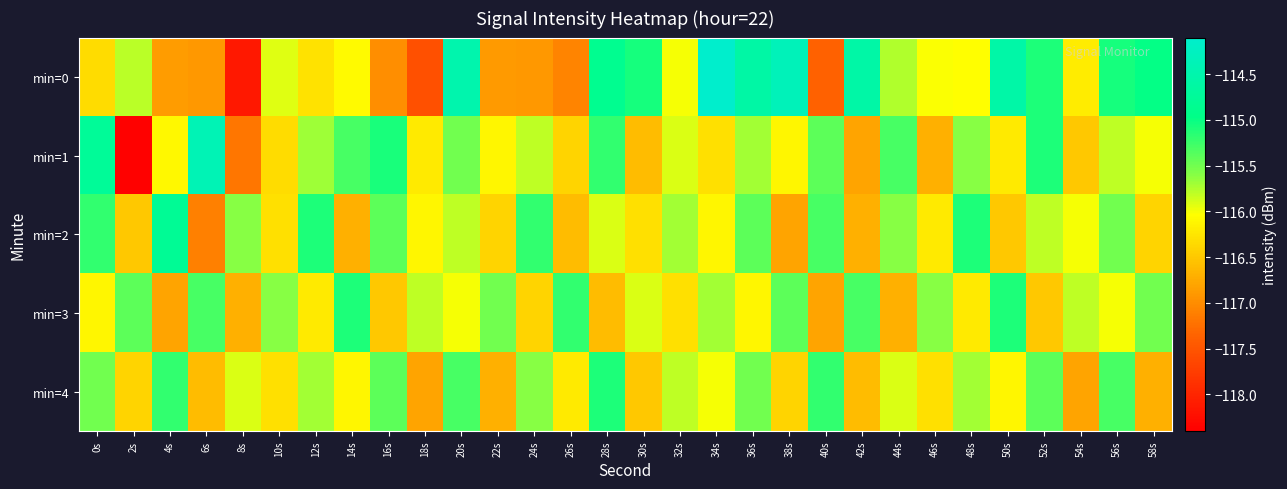

What is the total value across all series at 40s?

-580.1